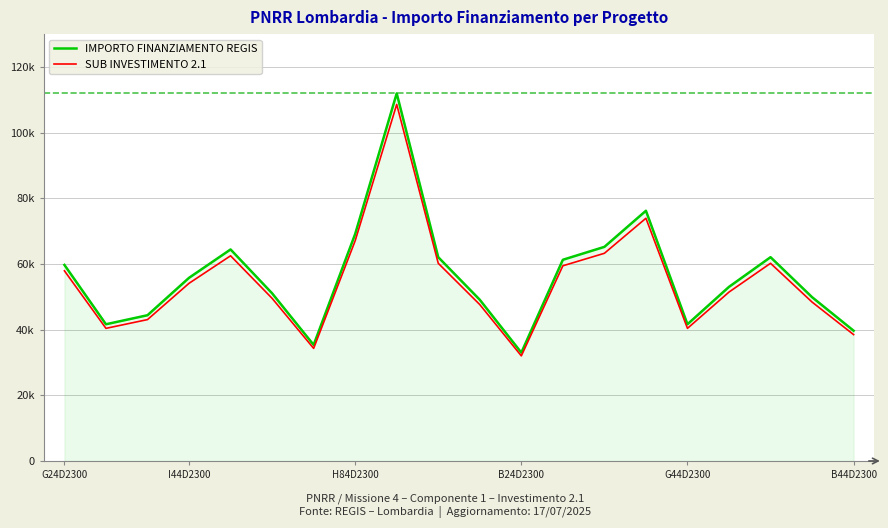

True or false: SUB INVESTIMENTO 2.1 and IMPORTO FINANZIAMENTO REGIS intersect in this chart.

False